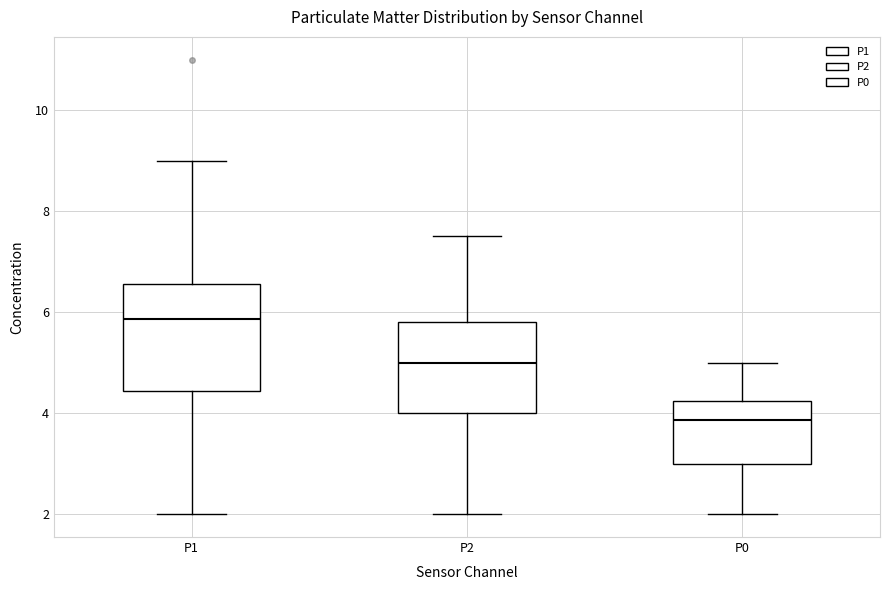

Comparing the boxes themselves (not the whiskers), which one is the tallest?

P1